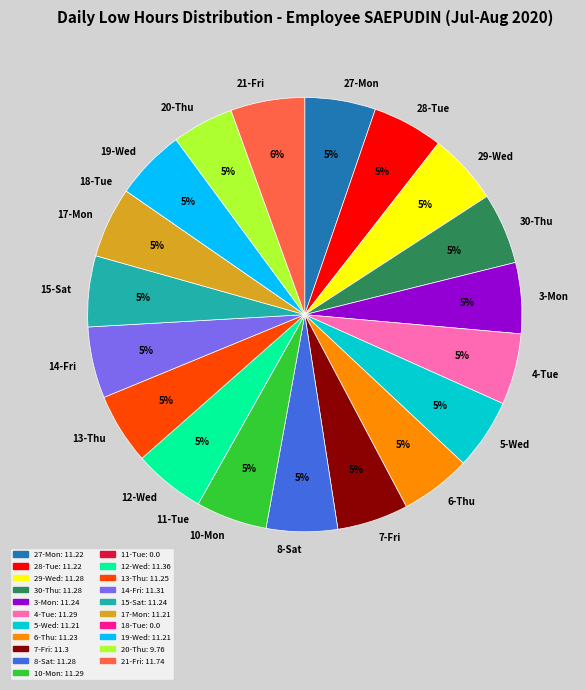

Is it true that 3-Mon is 5% of the pie?

True